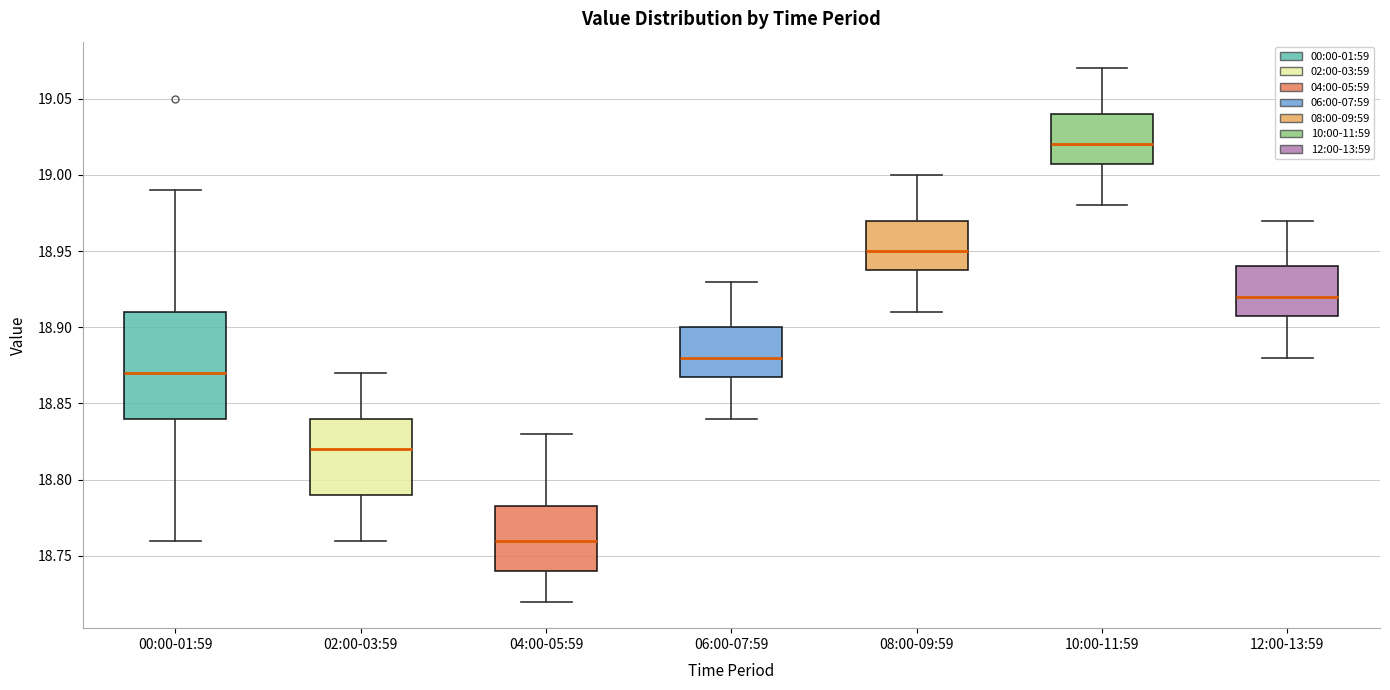

Reading left to right, transcribe this box plot: for each box, give where its median line is, the range the box spans, and where its two whiskers end, as read against the y-axis. The values are not printed on the chart, so give them approximately, as read against the axis.

00:00-01:59: median 18.870, box 18.840 to 18.910, whiskers 18.760 to 18.990
02:00-03:59: median 18.820, box 18.790 to 18.840, whiskers 18.760 to 18.870
04:00-05:59: median 18.760, box 18.740 to 18.785, whiskers 18.720 to 18.830
06:00-07:59: median 18.880, box 18.870 to 18.900, whiskers 18.840 to 18.930
08:00-09:59: median 18.950, box 18.940 to 18.970, whiskers 18.910 to 19.000
10:00-11:59: median 19.020, box 19.010 to 19.040, whiskers 18.980 to 19.070
12:00-13:59: median 18.920, box 18.910 to 18.940, whiskers 18.880 to 18.970